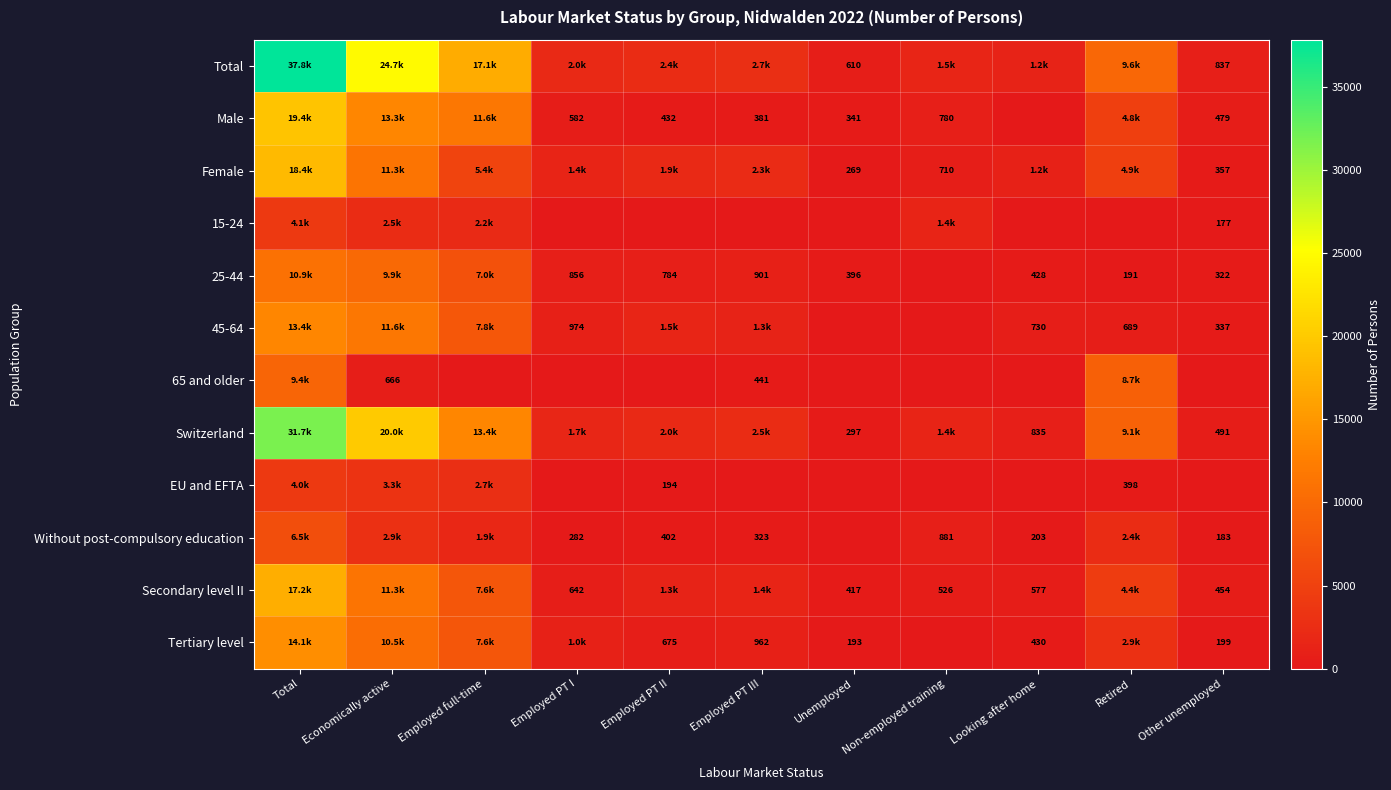

At which category is the sum across all series the highest?

Total